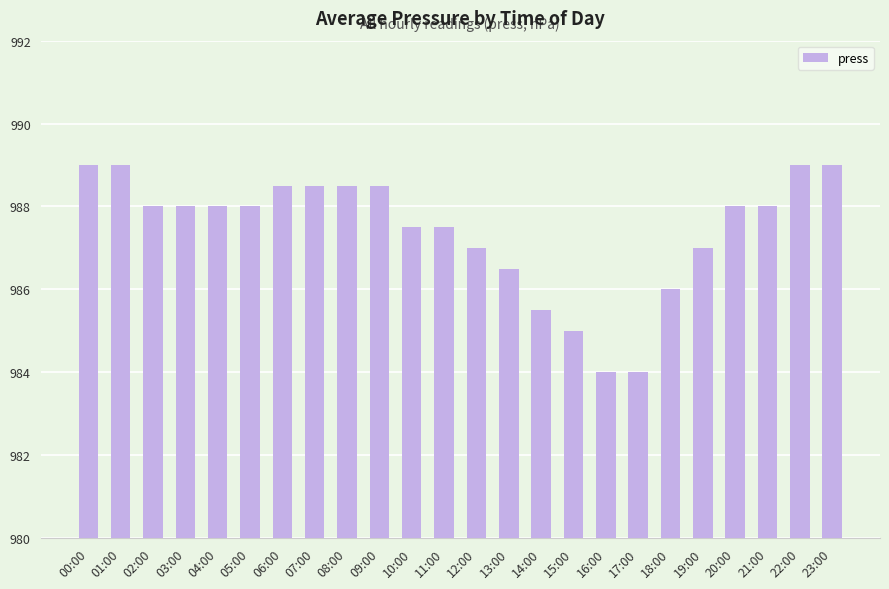

Reading left to right, what are all the values shown in this chart?

00:00=989.0	01:00=989.0	02:00=988.0	03:00=988.0	04:00=988.0	05:00=988.0	06:00=988.5	07:00=988.5	08:00=988.5	09:00=988.5	10:00=987.5	11:00=987.5	12:00=987.0	13:00=986.5	14:00=985.5	15:00=985.0	16:00=984.0	17:00=984.0	18:00=986.0	19:00=987.0	20:00=988.0	21:00=988.0	22:00=989.0	23:00=989.0